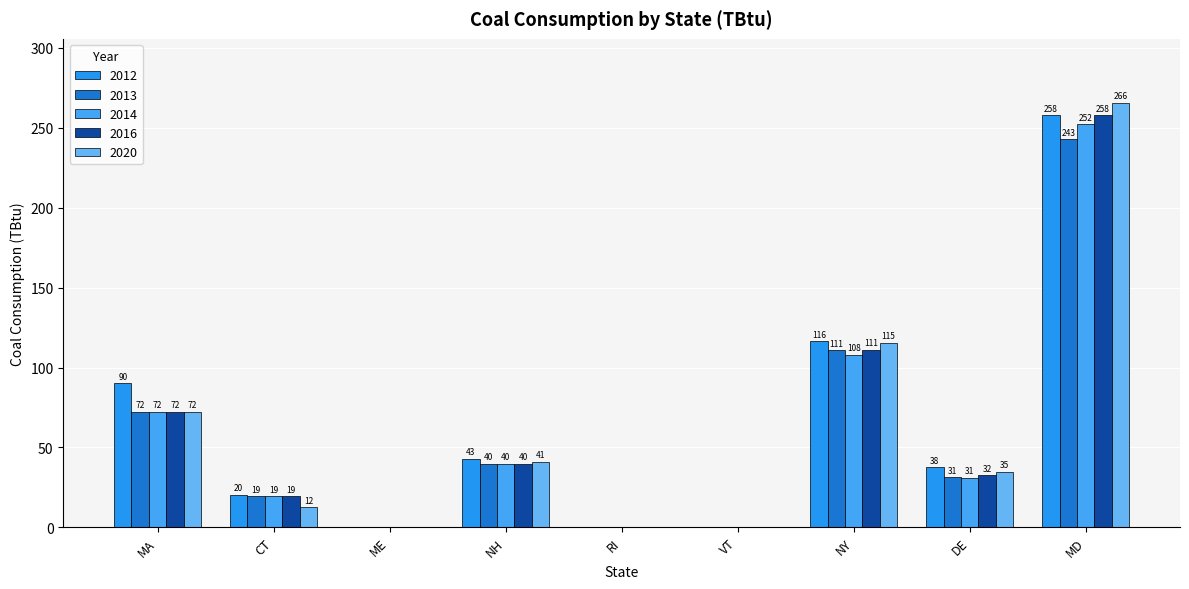

What is the value of the 2014 bar at the 8th from the left?

30.9